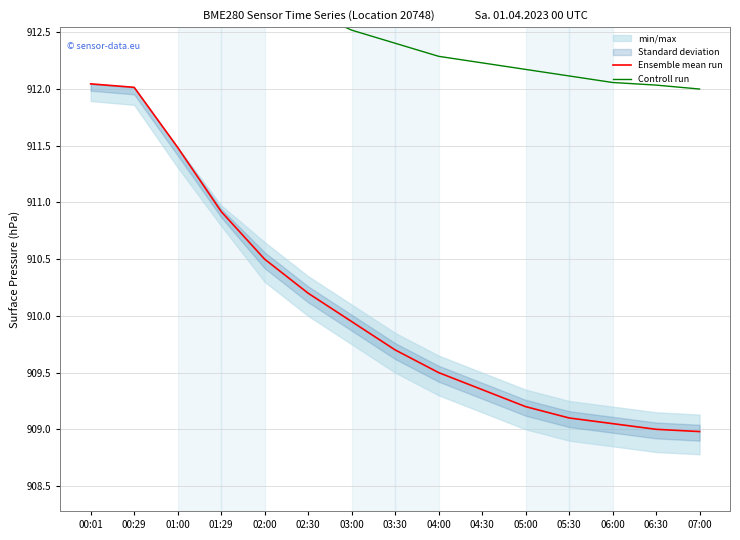

What is the label of the 6th point from the right?

04:30